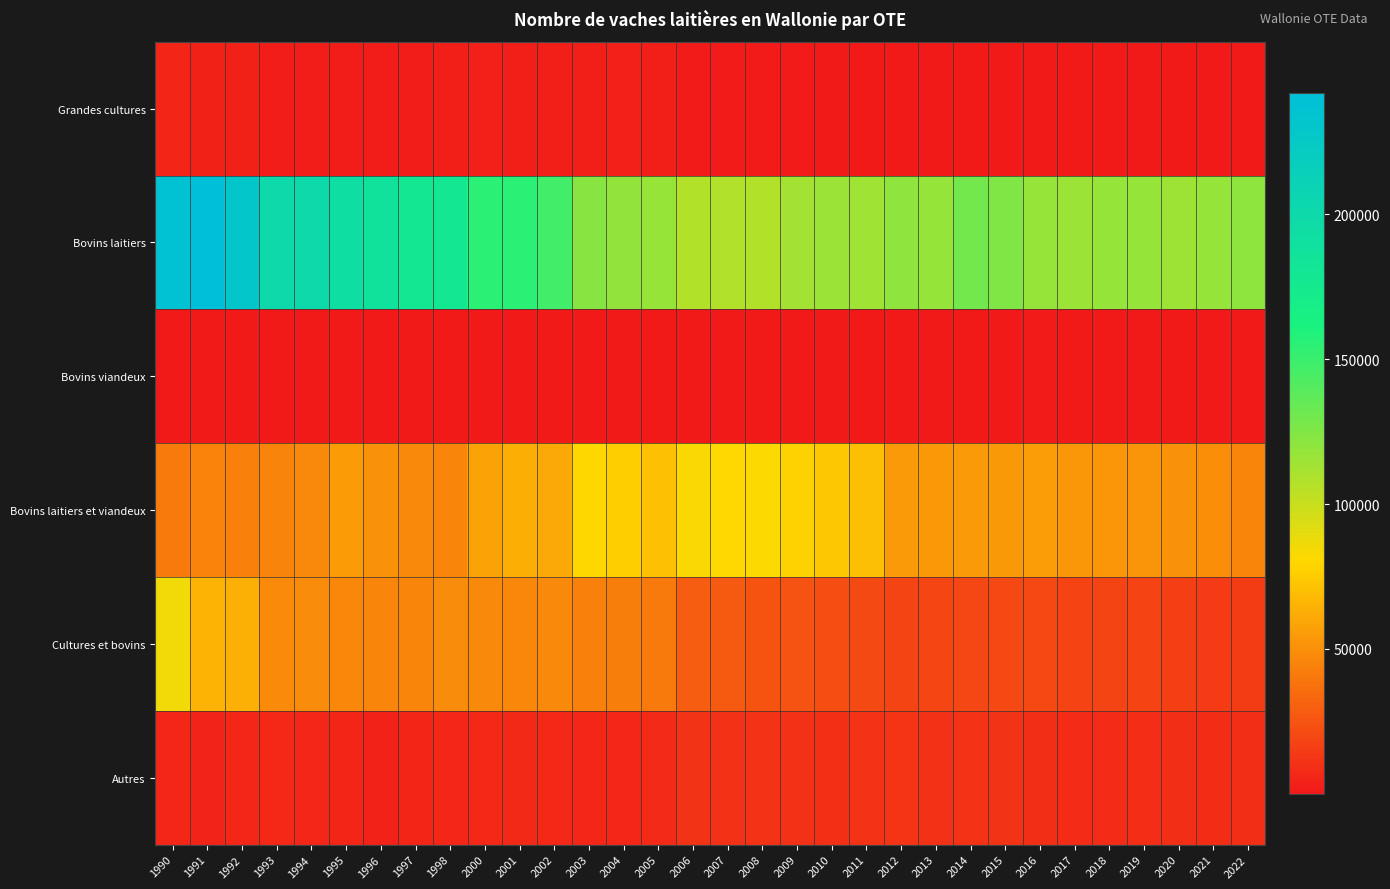

Reading right to left, transcribe all the data shown in this chart.

Grandes cultures: 2022=505	2021=430	2020=583	2019=577	2018=590	2017=529	2016=798	2015=632	2014=812	2013=536	2012=551	2011=960	2010=940	2009=1194	2008=1248	2007=1418	2006=1252	2005=2774	2004=2898	2003=2616	2002=2625	2001=2665	2000=3189	1998=2864	1997=2098	1996=2256	1995=2121	1994=2199	1993=2112	1992=3489	1991=3558	1990=5408
Bovins laitiers: 2022=120497	2021=117709	2020=115324	2019=118061	2018=117882	2017=115394	2016=117498	2015=125098	2014=129717	2013=118063	2012=119849	2011=114261	2010=115692	2009=112857	2008=107519	2007=107982	2006=107644	2005=117029	2004=118988	2003=122220	2002=147223	2001=155391	2000=155424	1998=178117	1997=177496	1996=186215	1995=193093	1994=200334	1993=200181	1992=230123	1991=241957	1990=236668
Bovins viandeux: 2022=534	2021=589	2020=668	2019=849	2018=806	2017=914	2016=1015	2015=905	2014=843	2013=378	2012=300	2011=353	2010=368	2009=360	2008=356	2007=333	2006=265	2005=482	2004=405	2003=369	2002=406	2001=329	2000=218	1998=93	1997=123	1996=78	1995=96	1994=69	1993=74	1992=54	1991=64	1990=74
Bovins laitiers et viandeux: 2022=46228	2021=49525	2020=51186	2019=52332	2018=52636	2017=53202	2016=56268	2015=53993	2014=54835	2013=53709	2012=54697	2011=70046	2010=74170	2009=77852	2008=82010	2007=80749	2006=82455	2005=70789	2004=76472	2003=79953	2002=60646	2001=63355	2000=58008	1998=46184	1997=47489	1996=51331	1995=55602	1994=47522	1993=45227	1992=44421	1991=44917	1990=40936
Cultures et bovins: 2022=14707	2021=14436	2020=16408	2019=17787	2018=18300	2017=17886	2016=20273	2015=19933	2014=19426	2013=18677	2012=18427	2011=20448	2010=21907	2009=24454	2008=24756	2007=27640	2006=28905	2005=40898	2004=42639	2003=44037	2002=47667	2001=46785	2000=47435	1998=48590	1997=46214	1996=45529	1995=46546	1994=48424	1993=47971	1992=63751	1991=64981	1990=85444
Autres: 2022=9073	2021=8464	2020=9321	2019=8656	2018=7741	2017=7906	2016=9170	2015=11242	2014=10460	2013=10373	2012=11649	2011=10652	2010=9928	2009=10277	2008=10563	2007=10396	2006=11149	2005=7288	2004=5937	2003=5797	2002=6460	2001=6775	2000=6469	1998=6111	1997=5320	1996=4265	1995=5405	1994=6186	1993=6345	1992=5964	1991=5126	1990=6167